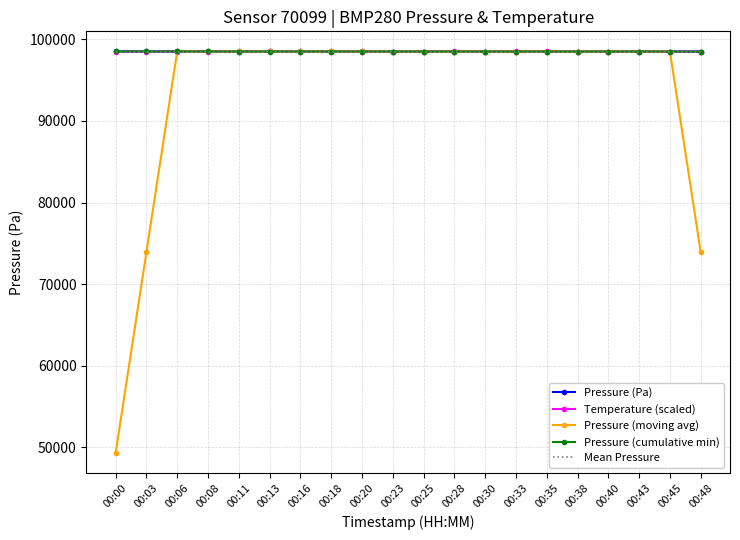

Is it true that Mean Pressure equals 42549.4 at 00:00?

False